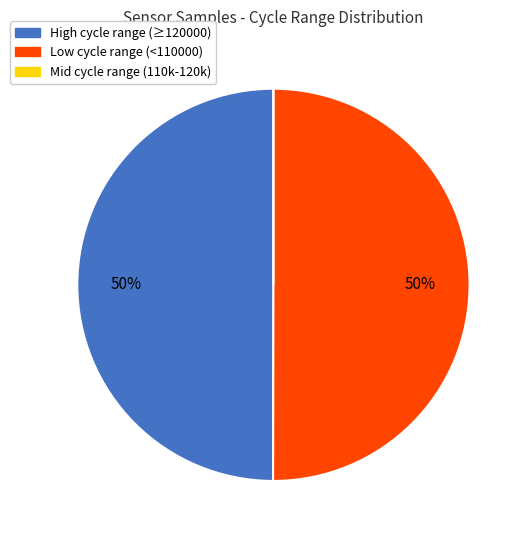

To the nearest percent, what is the difference between the largest and smallest slice percentages?

50%